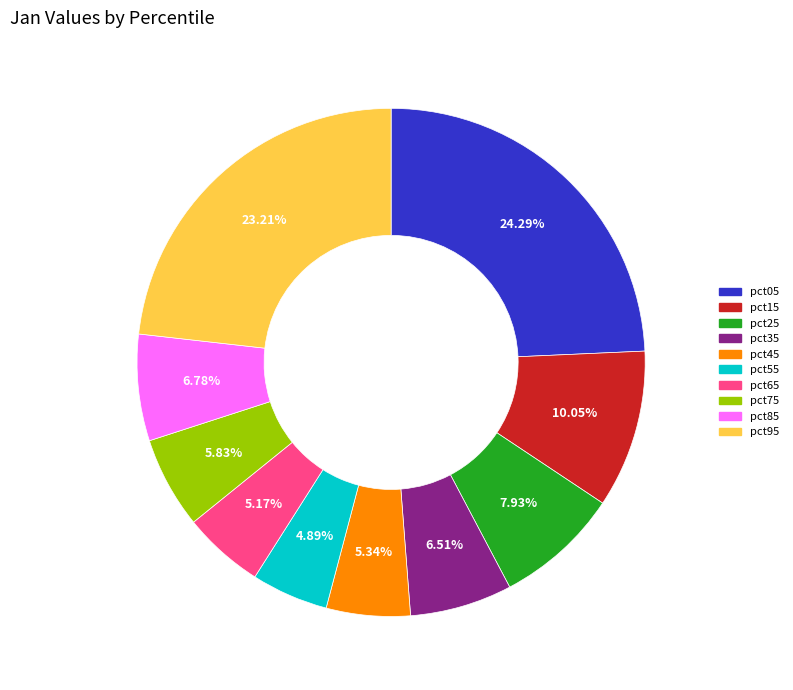

To the nearest percent, what percentage of the pie is pct25?

8%